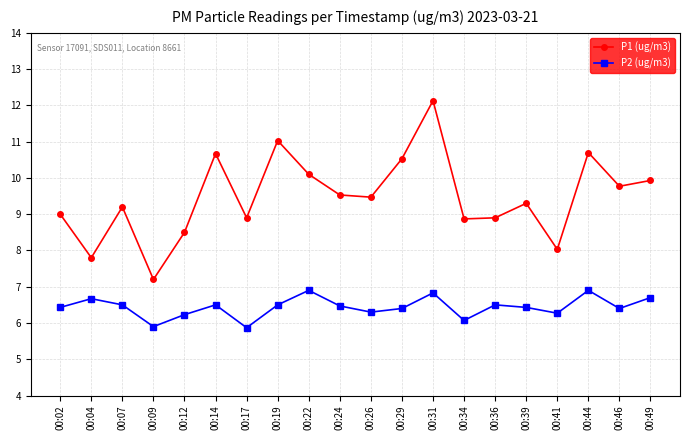

Is it true that P2 (ug/m3) equals 6.7 at 00:49?

True